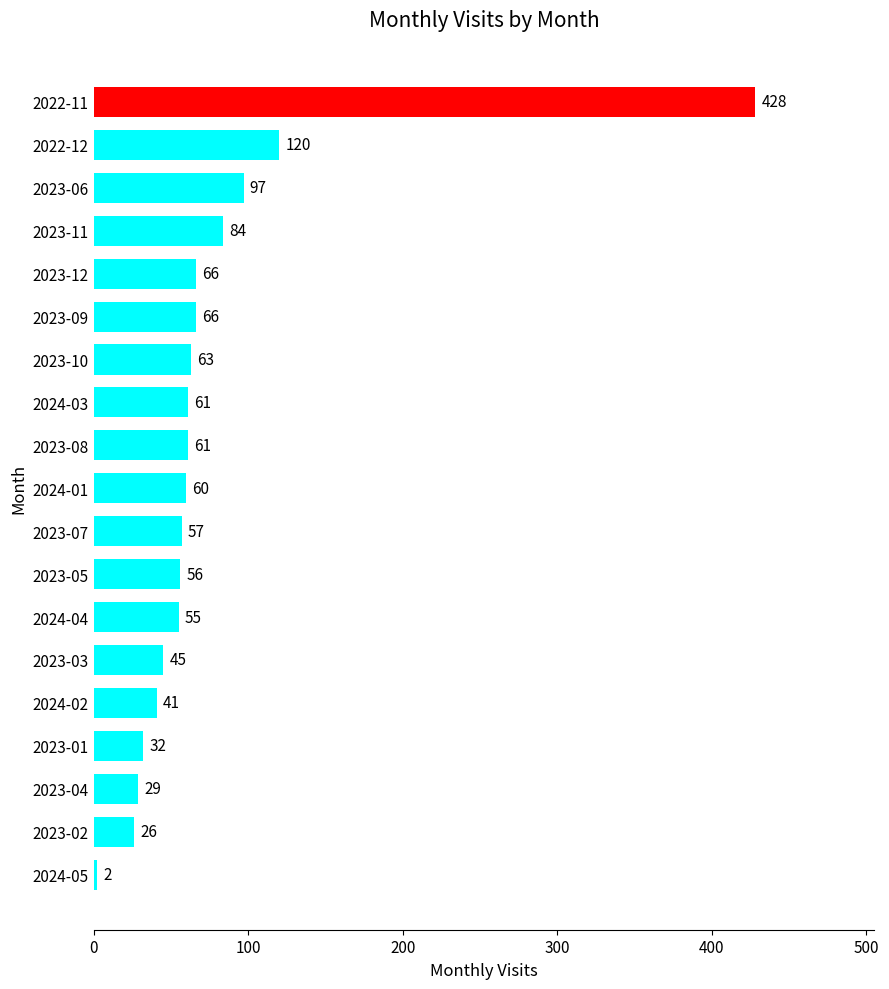

True or false: the data shows 61 at 2024-03.

True